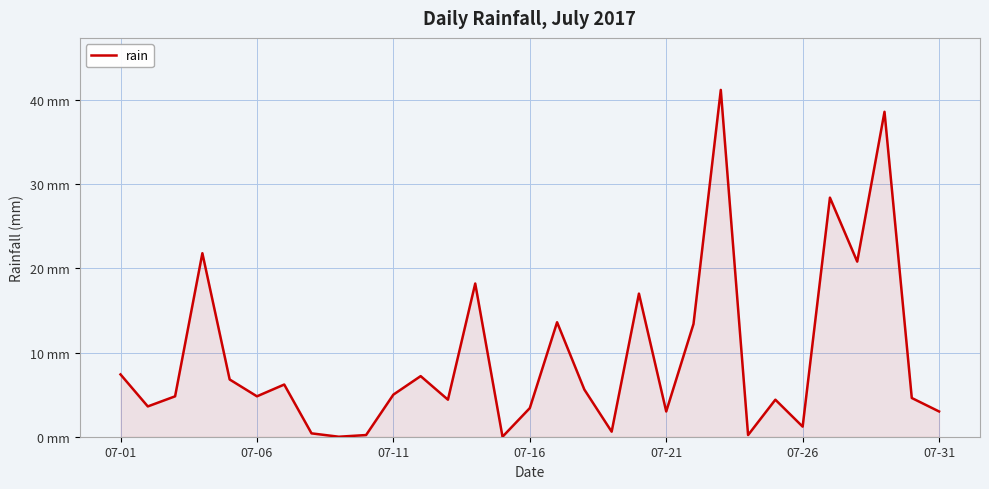

Does the chart display data point markers on the line(s)?

No